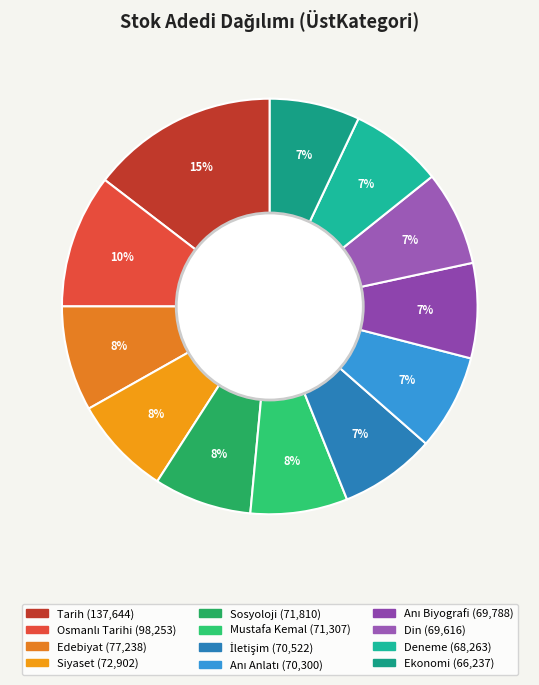

Count the number of slices in the pie.

12